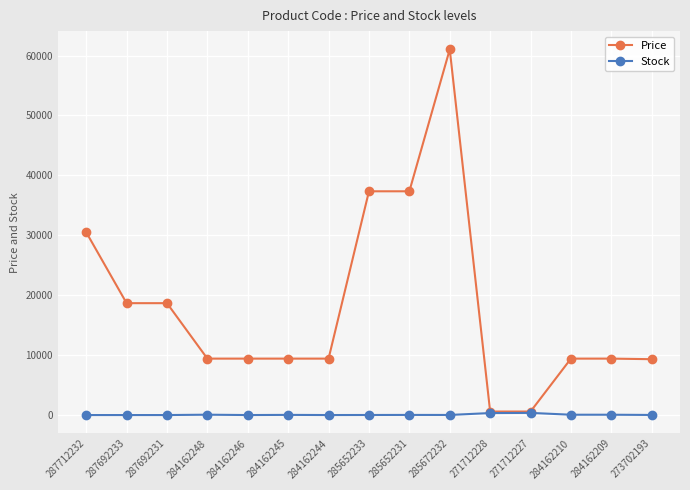

At how many categories does at least one series exceed 48910?

1